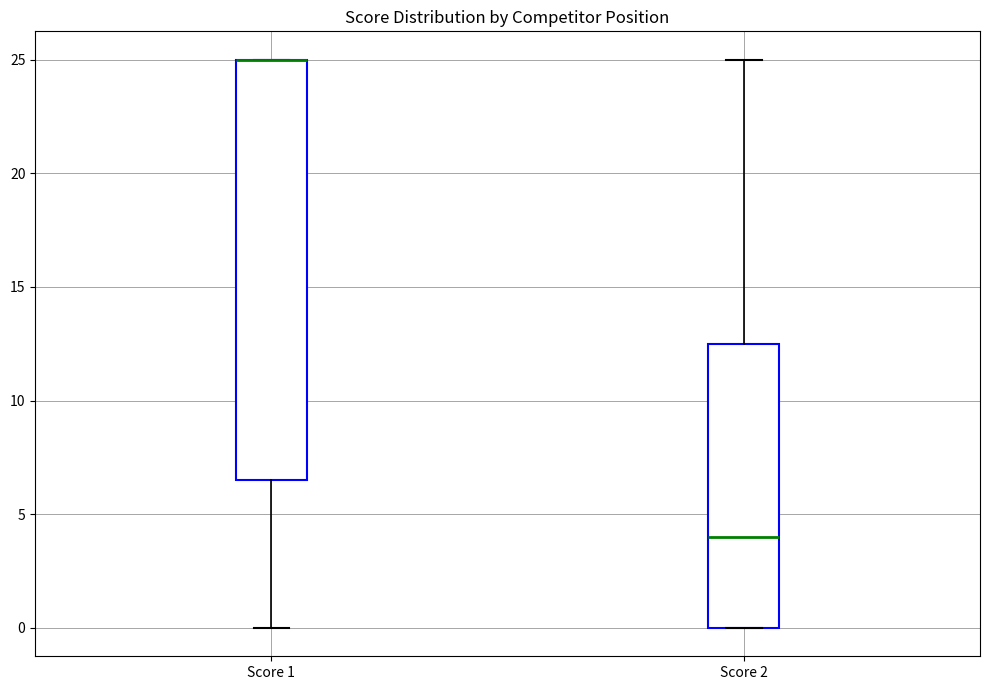

Where is the upper edge of the box for Score 2 on the y-axis? The values are not printed on the chart, so give them approximately, as read against the axis.

12.5